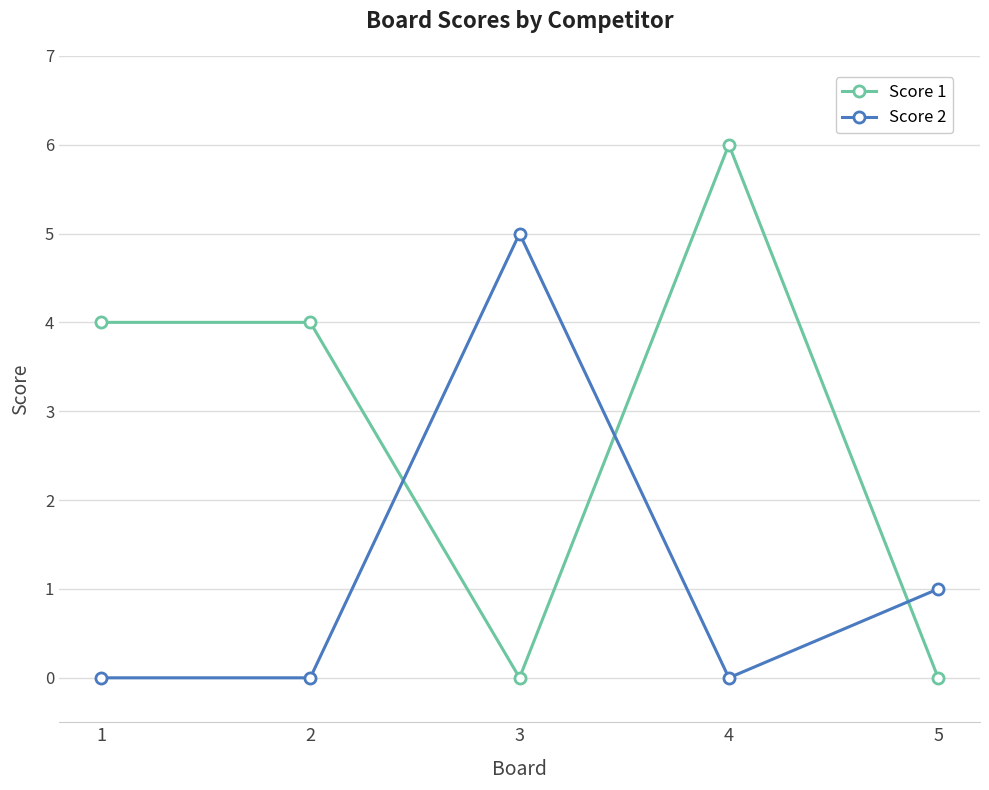

True or false: Score 2 has more than 1 interior local peaks.

False